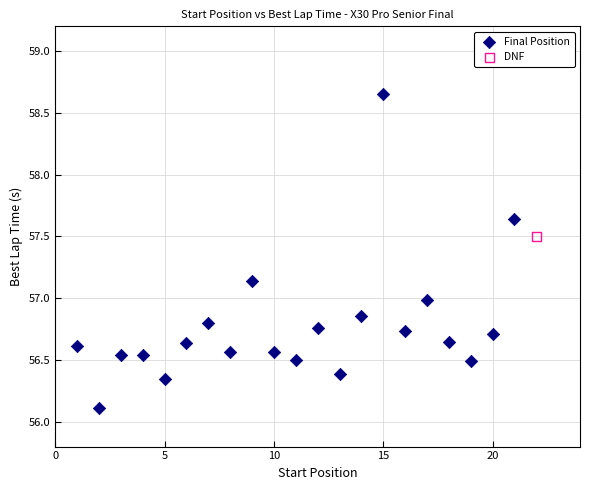

What are all the series names shown in the legend?

Final Position, DNF